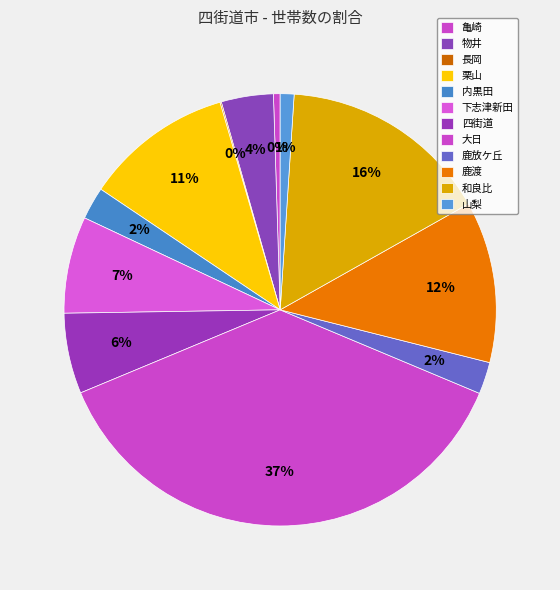

Which has a higher value, 鹿渡 or 内黒田?

鹿渡